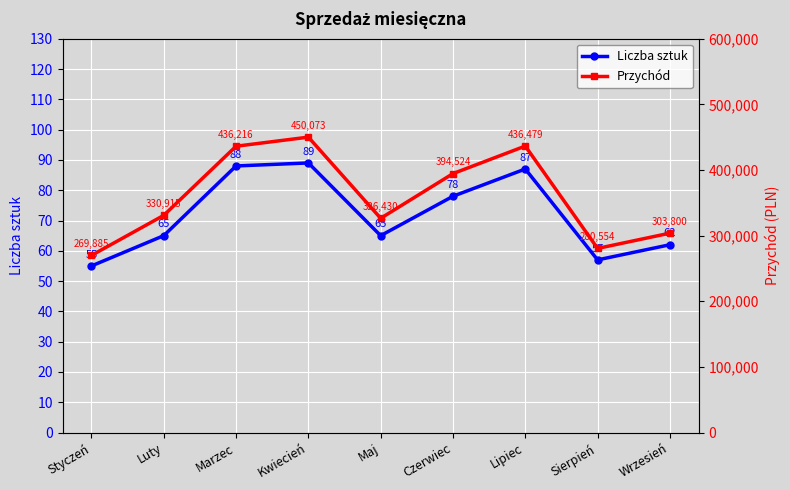

Where is the first local maximum for Przychód?

Kwiecień